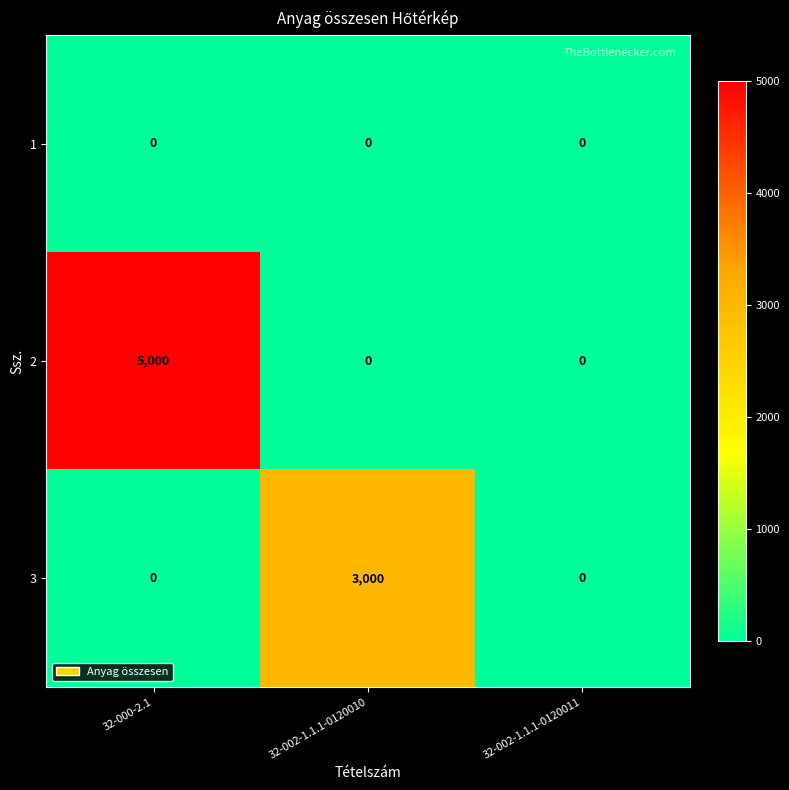

What is the difference between the highest and lowest values at 32-000-2.1?

5000